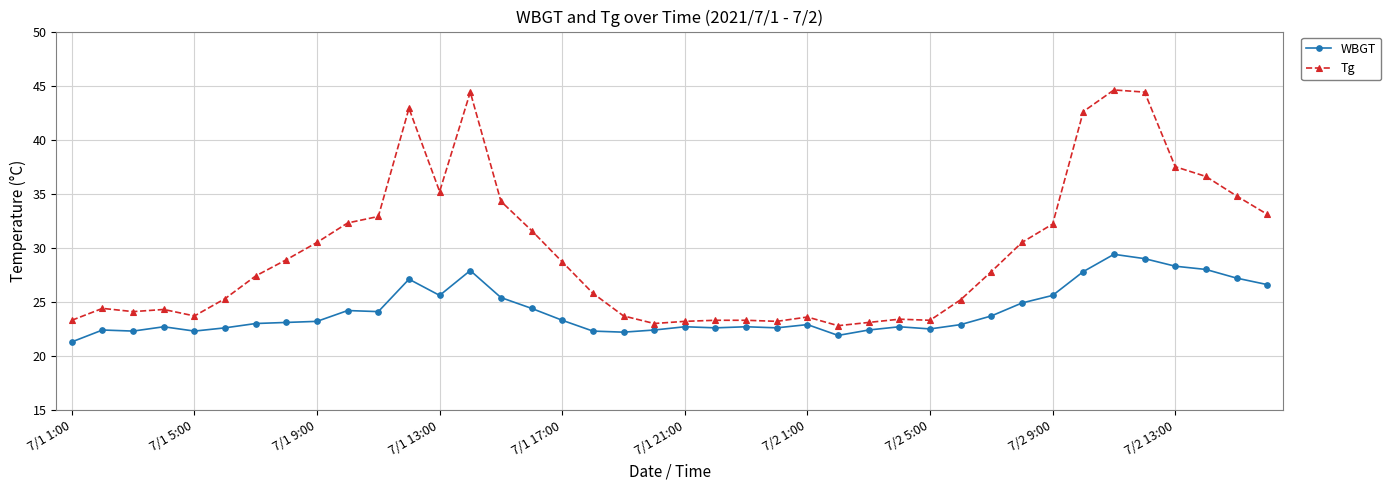

What is the value of the Tg point at the 12th from the left?

42.9